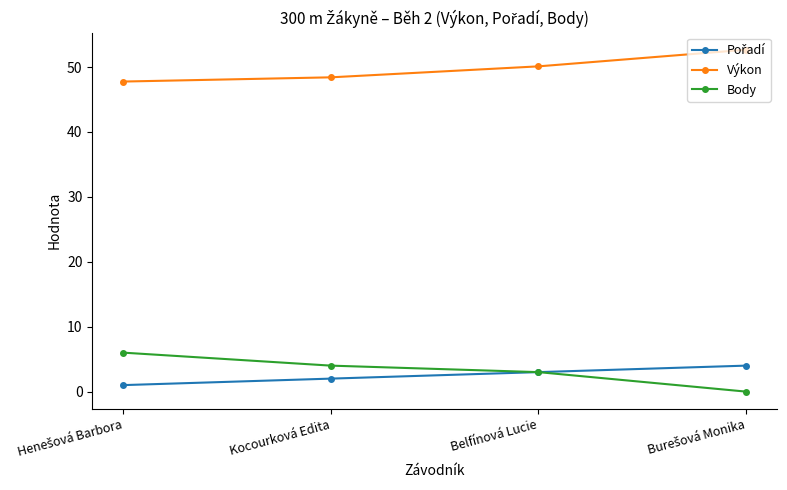

At how many categories does at least one series exceed 17?

4